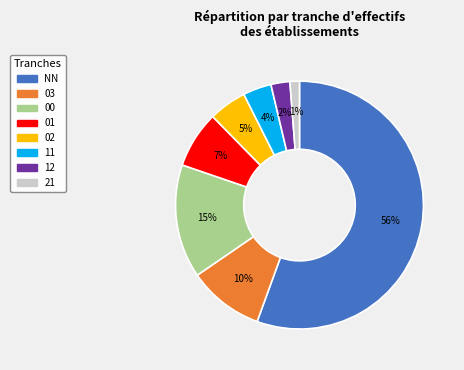

Combined, do 12 and 21 account for over 50%?

No